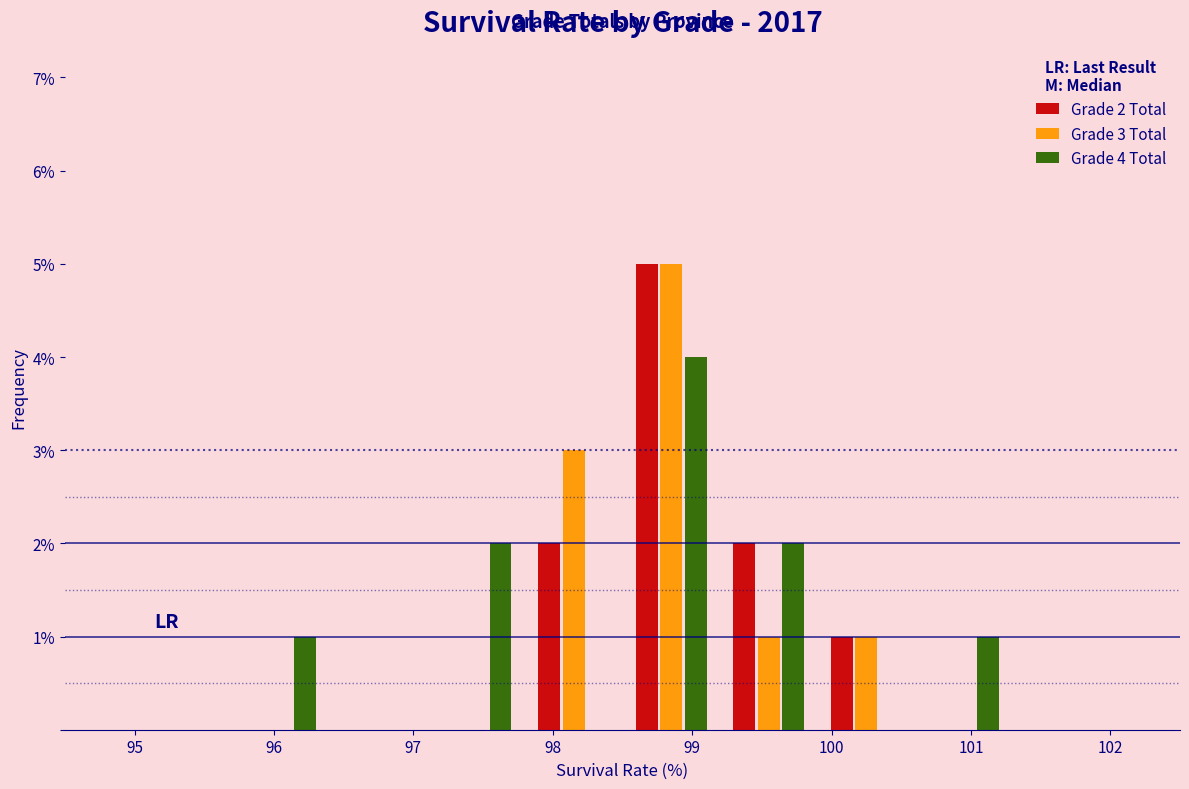

In the Grade 4 Total series, which range on the x-axis has the tallest bar?

98.5 to 99.2